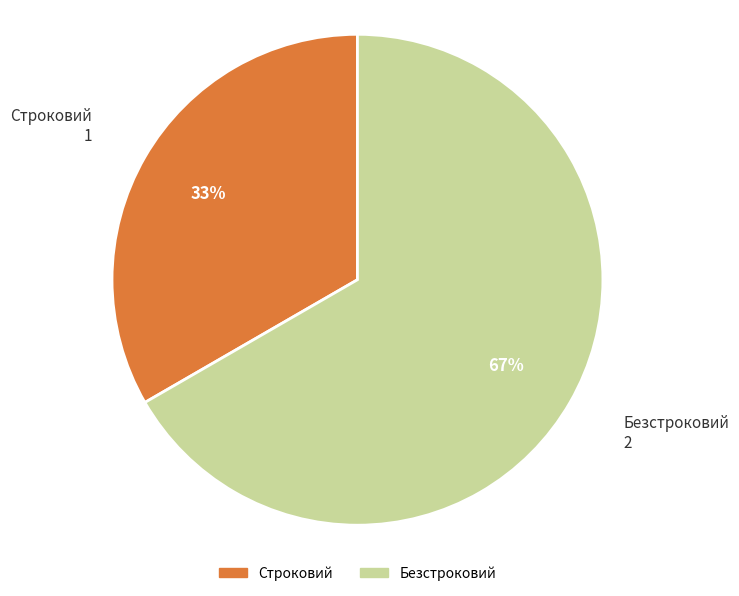

True or false: Безстроковий accounts for 67% of the total.

True